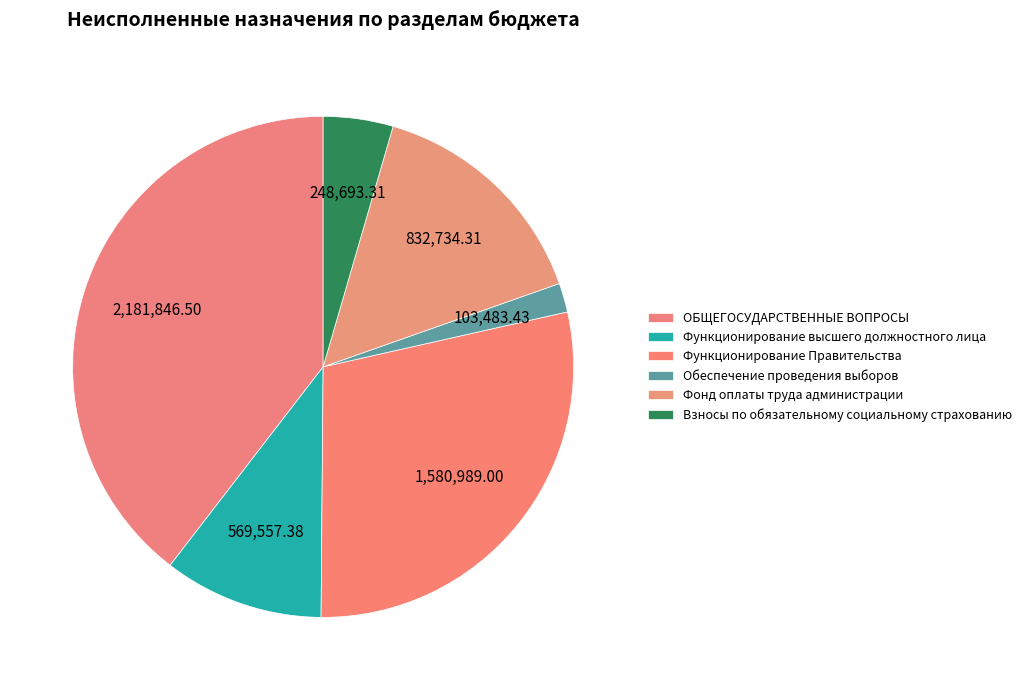

What is the change in value from ОБЩЕГОСУДАРСТВЕННЫЕ ВОПРОСЫ to Фонд оплаты труда администрации?

-1349112.0